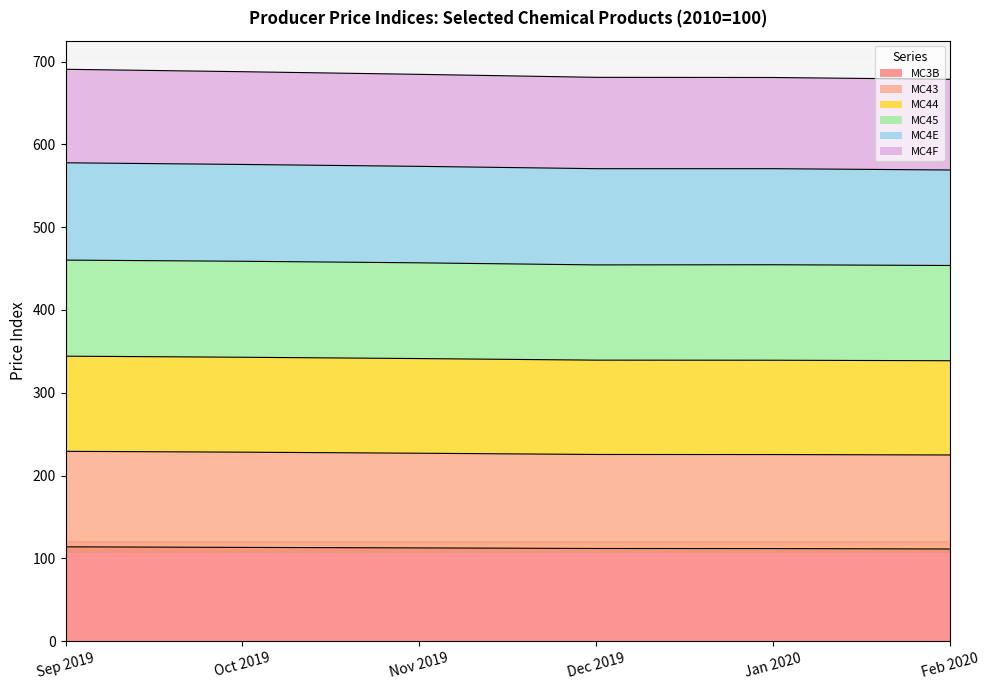

What is the difference between the MC3B values at Nov 2019 and Dec 2019?

0.7